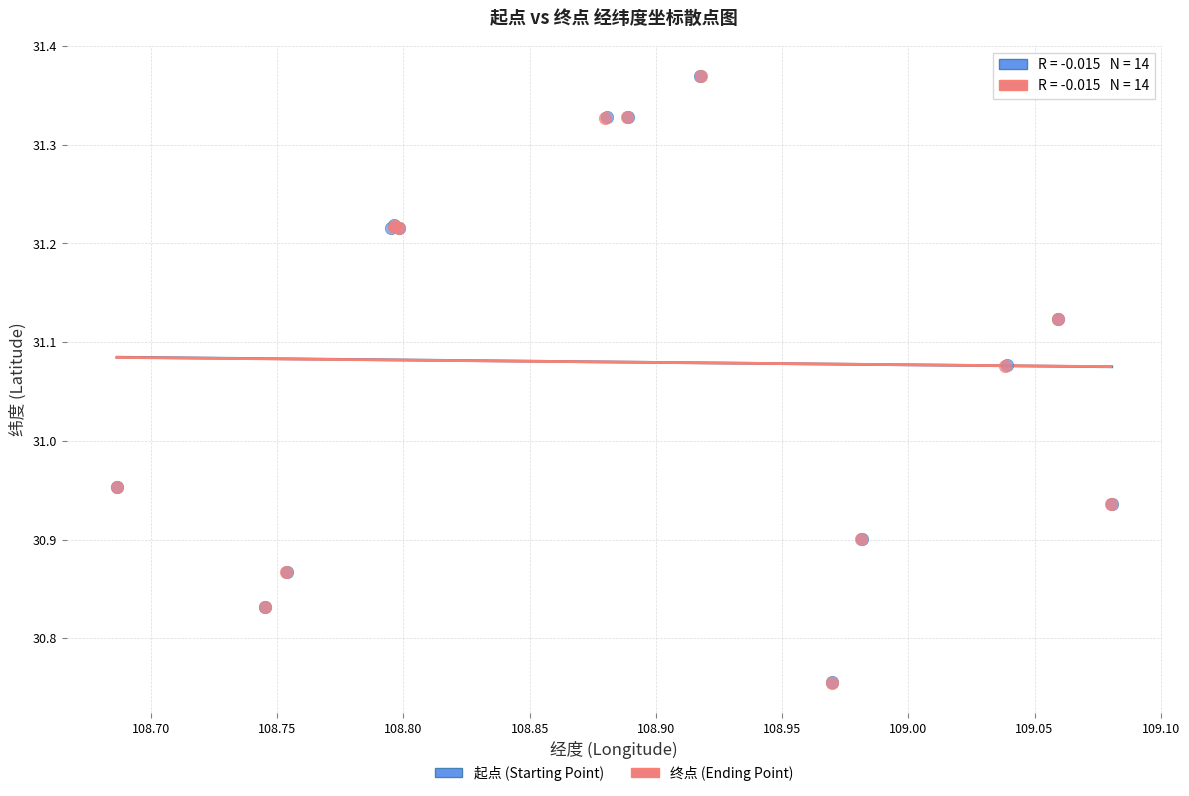

Which series has the widest spread of Y values?

终点 (Ending Point)